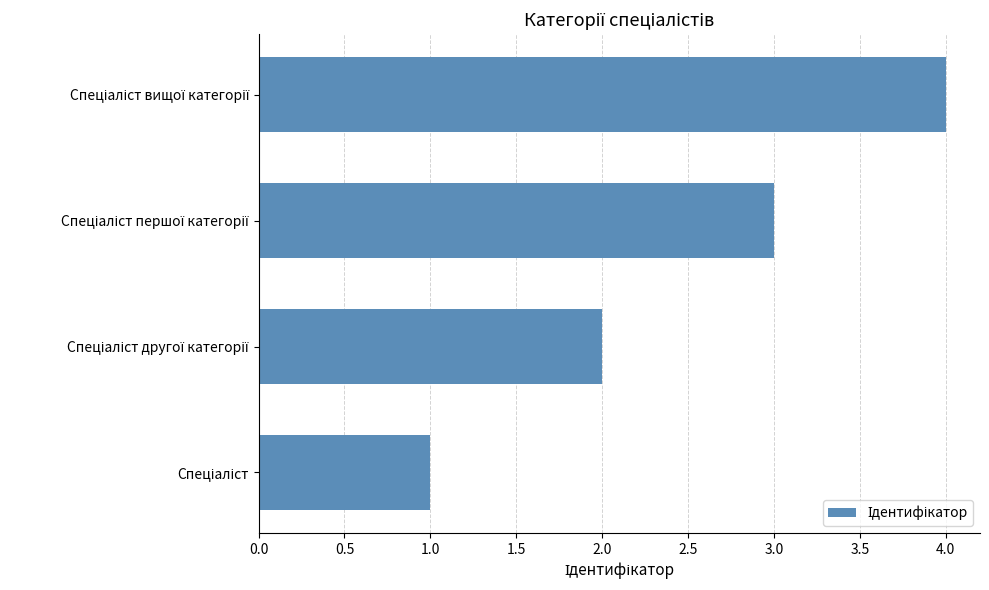

What is the greatest value displayed?

4